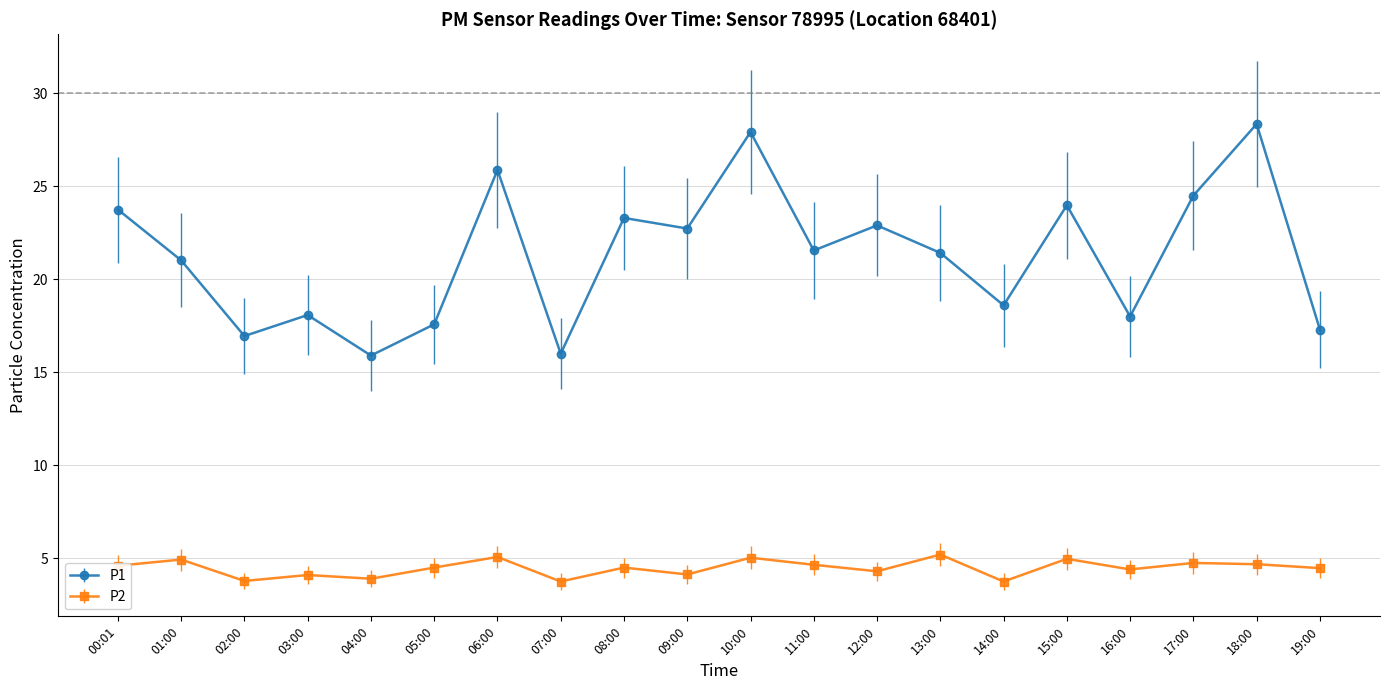

At how many categories does at least one series exceed 25?

3